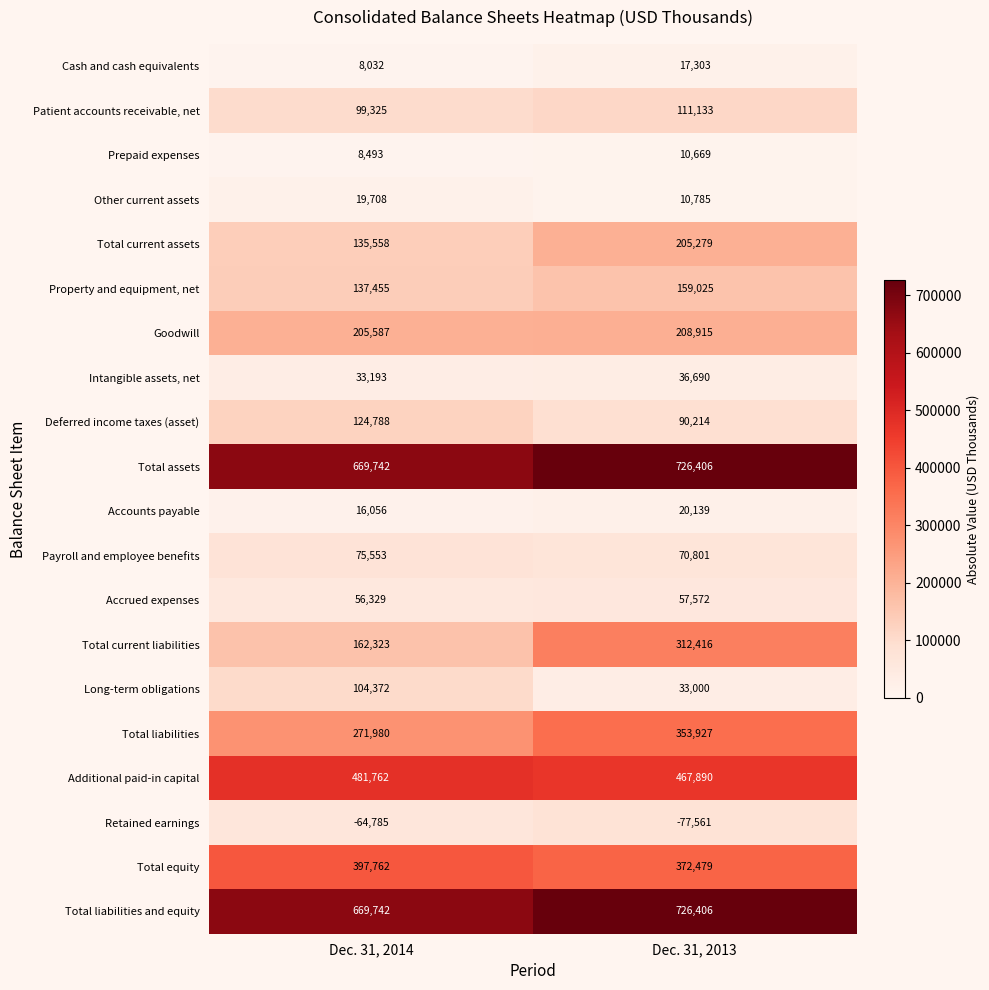

Between Dec. 31, 2014 and Dec. 31, 2013, which series saw the biggest shift?

Total current liabilities